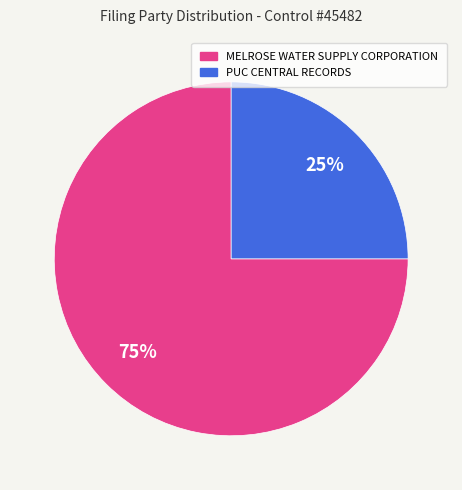

The MELROSE WATER SUPPLY CORPORATION slice represents 75% of the pie. True or false?

True